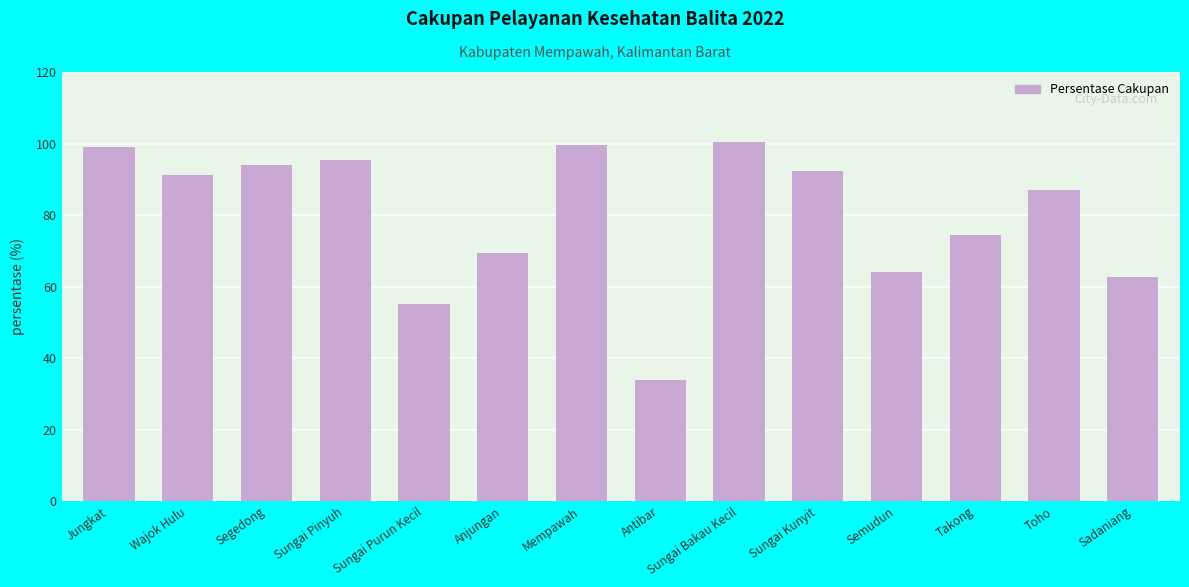

What is the value of the 6th bar from the left?

69.4